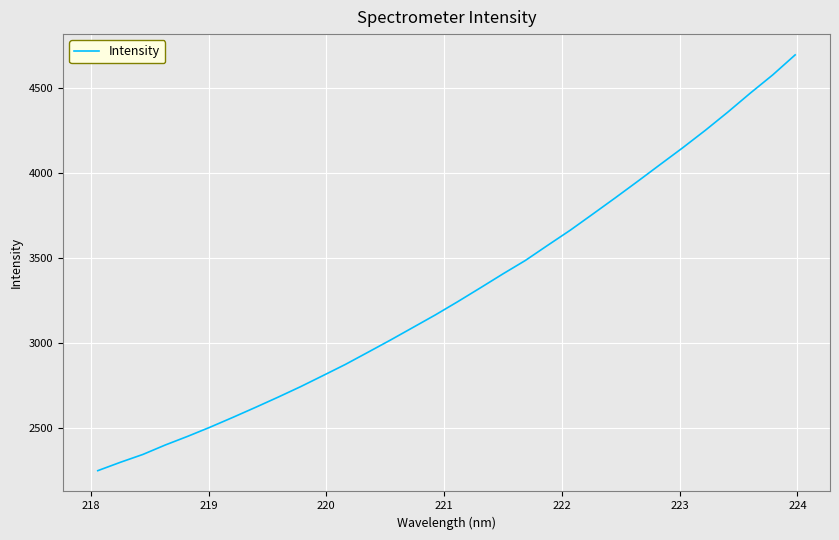

True or false: there are more than 0 points higher than both neighbors.

False